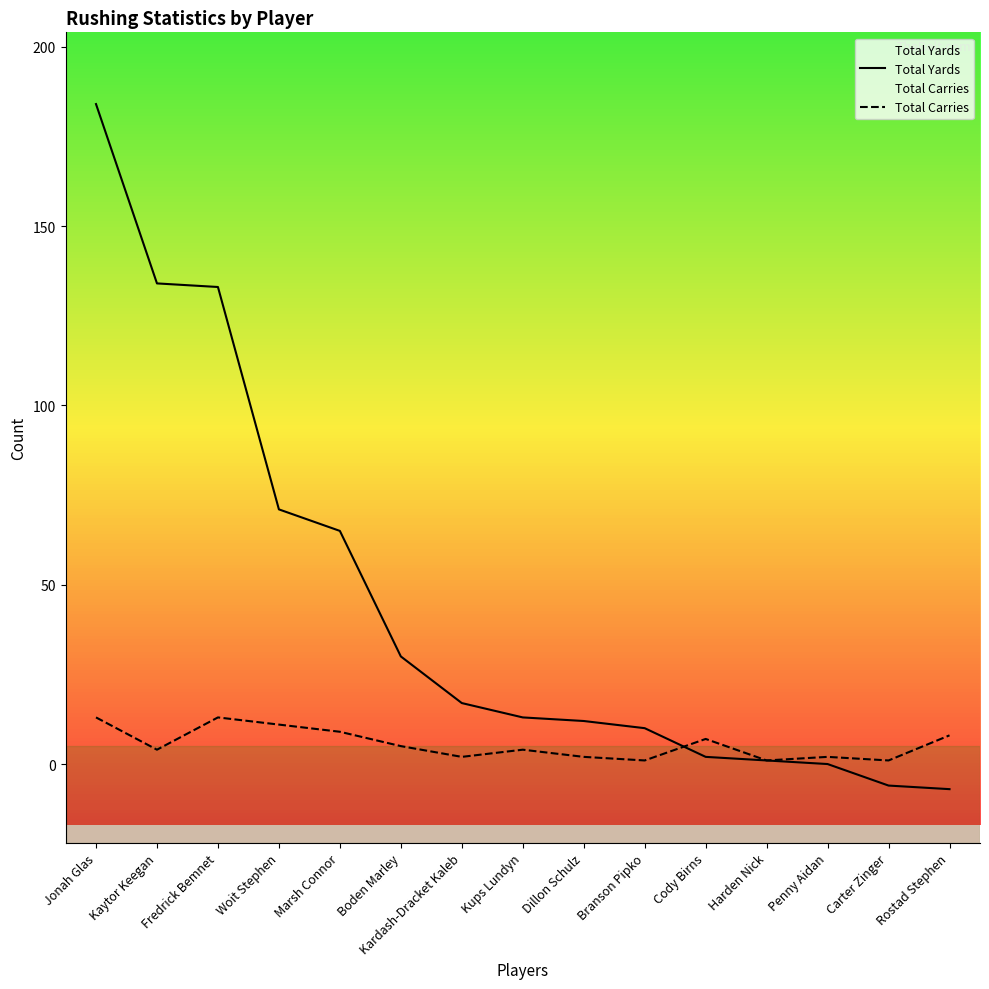

What is the difference between the second highest and second lowest values in the Total Carries series?

12